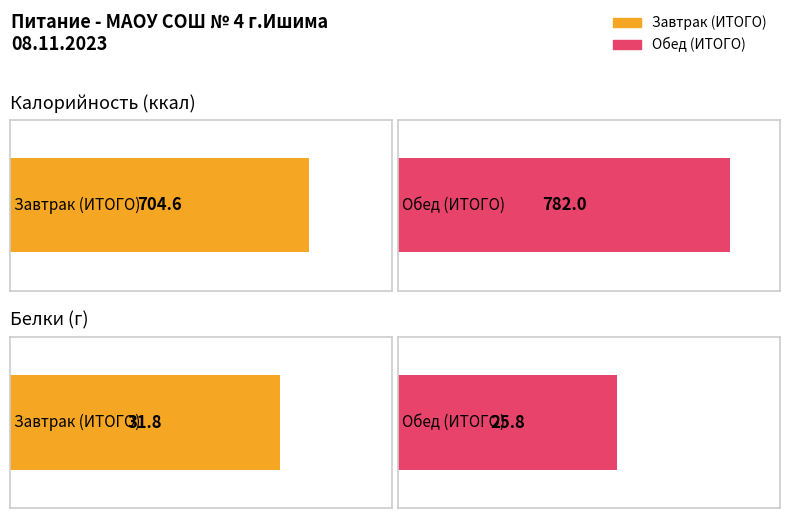

What is the label of the 1st bar from the left?

Завтрак (ИТОГО)